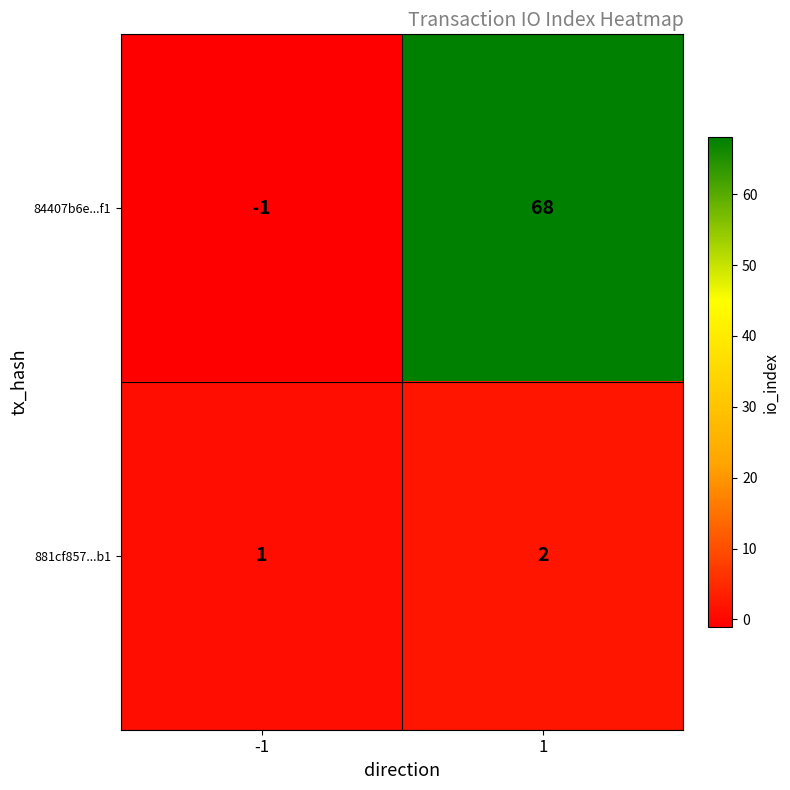

Which series has the widest spread of values?

84407b6e...f1